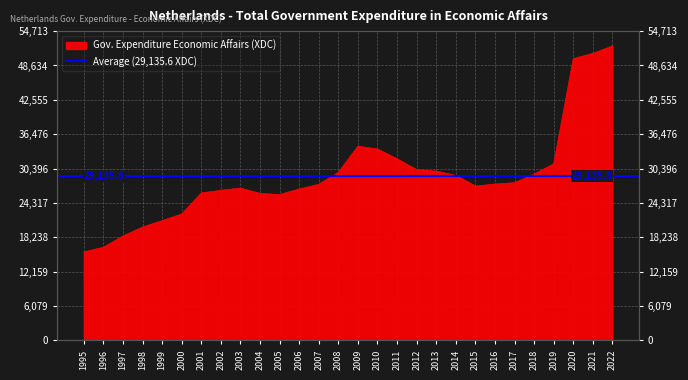

Reading left to right, transcribe all the data shown in this chart.

15669	16487	18487	20053	21205	22377	26096	26559	26951	26000	25812	26787	27625	29738	34364	33851	32126	30195	29951	29188	27310	27666	27902	29420	31241	49856	50774	52108